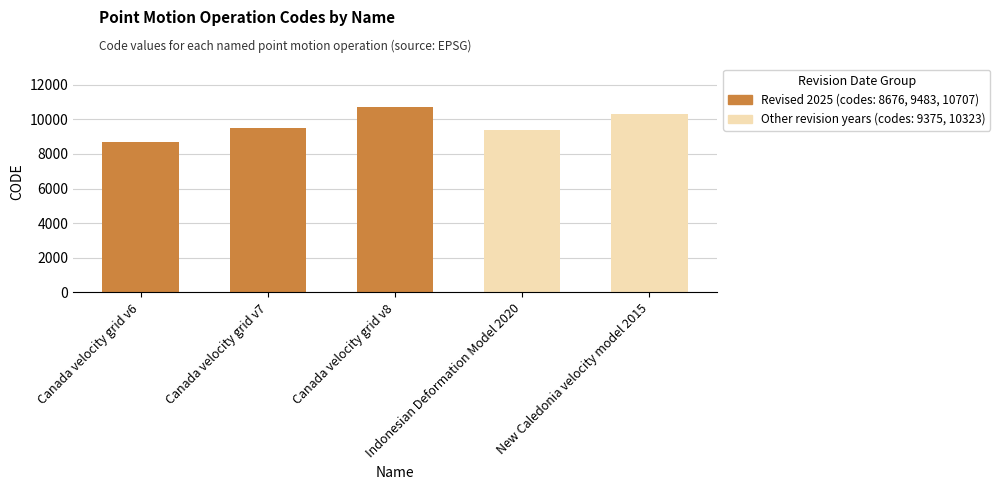

What is the difference between the maximum and minimum values?

2031